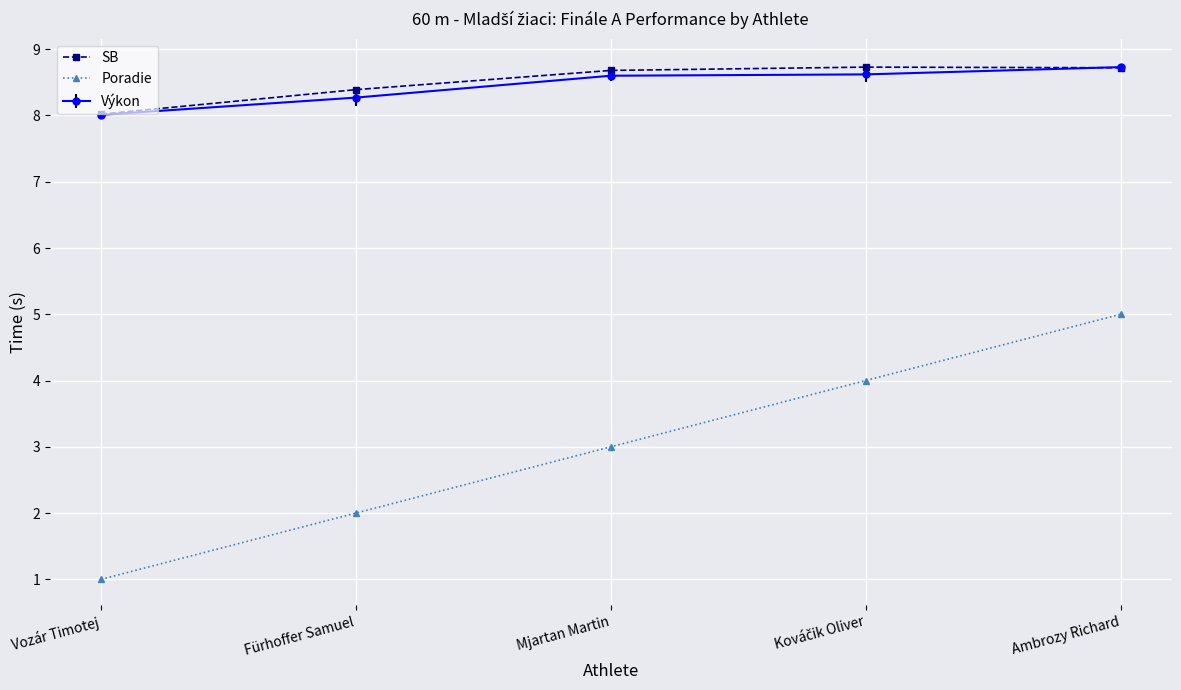

At which category is the sum across all series the highest?

Ambrozy Richard